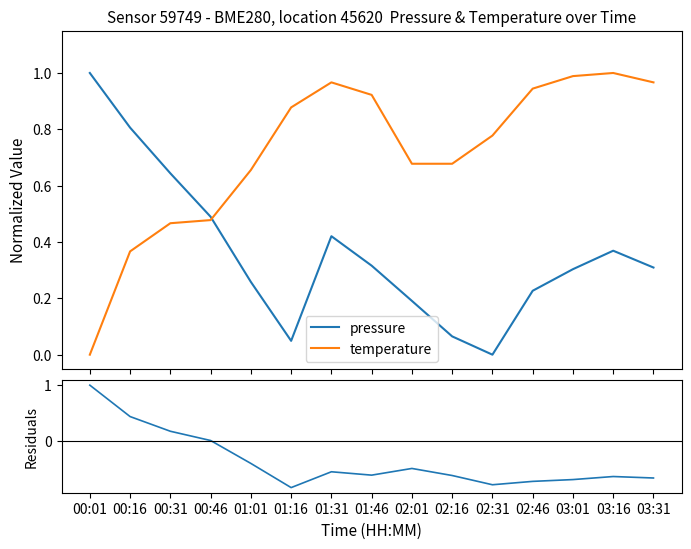

True or false: temperature and pressure intersect in this chart.

True